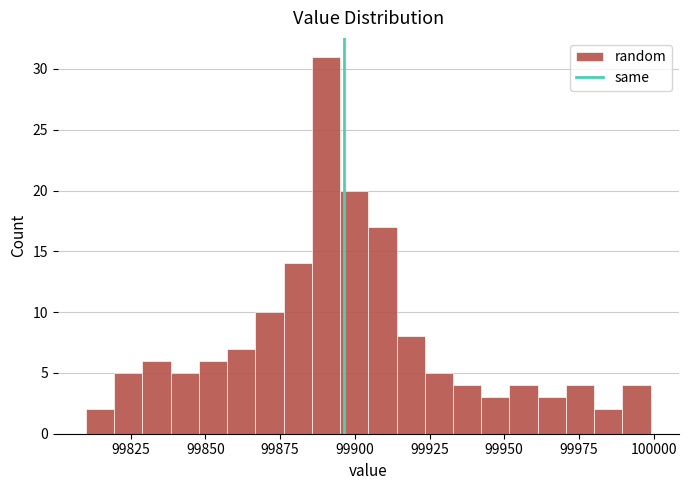

Around what value on the x-axis is the tallest bar? Give the approximate position of its centre, as read against the axis.

99890